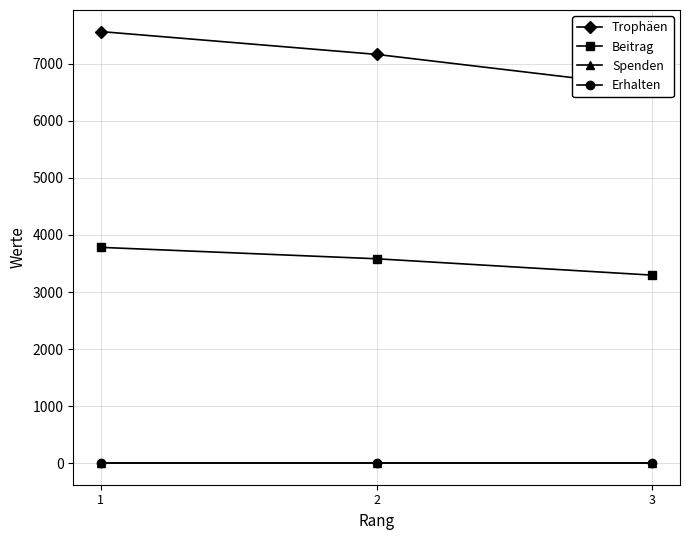

How many lines are shown in the chart?

4